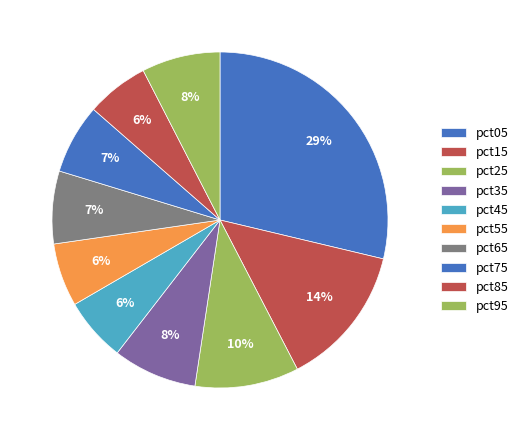

To the nearest percent, what is the average slice percentage?

10%